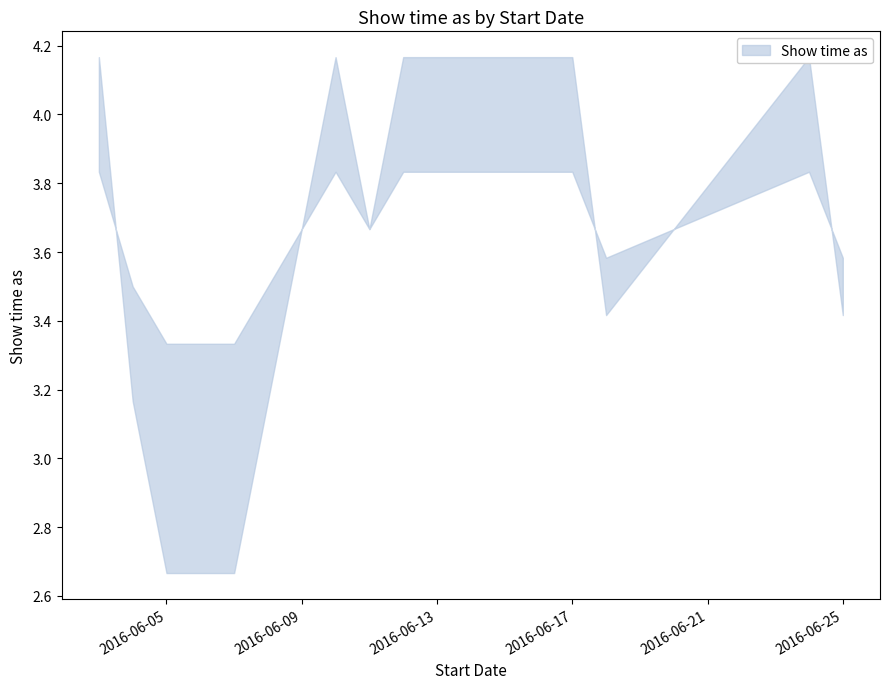

How many points are lower than both their immediate neighbors (excluding endpoints)?

3